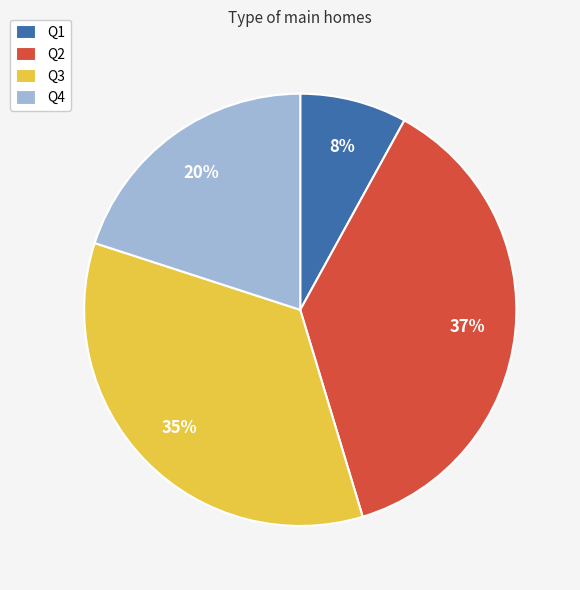

To the nearest percent, what percentage of the pie is Q3?

35%